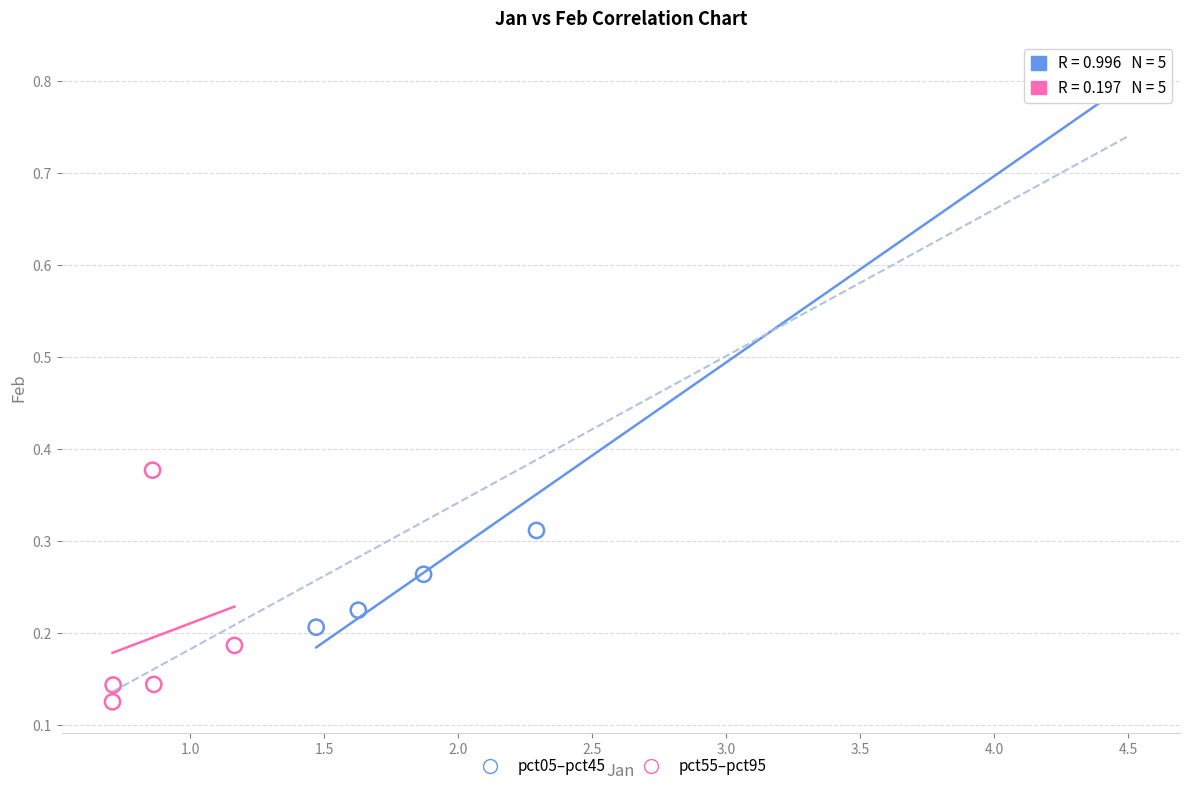

Which series reaches the minimum Y coordinate?

pct55–pct95